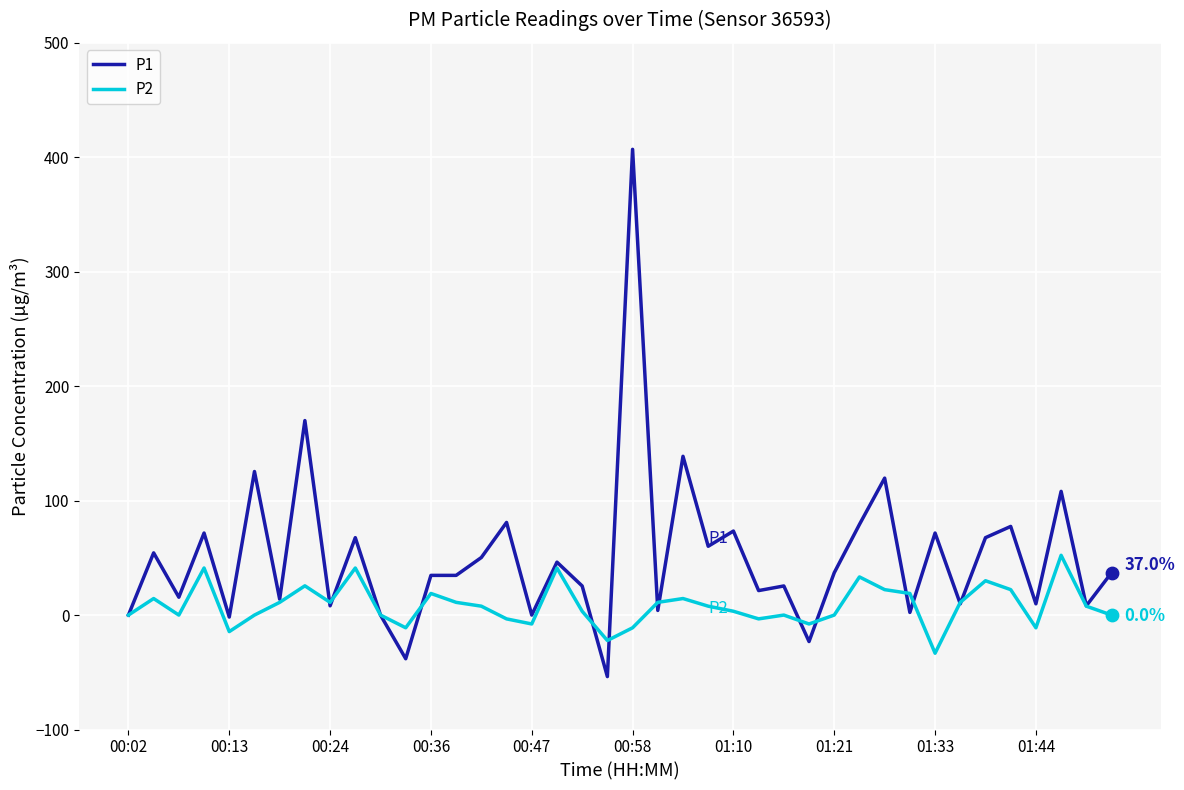

At how many categories does at least one series exceed 246?

1